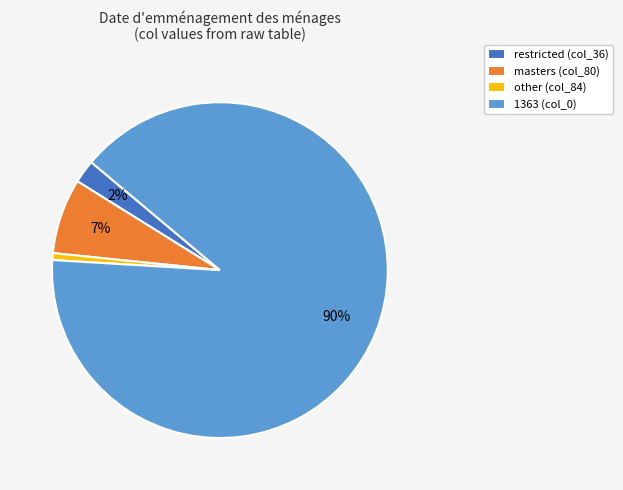

What is the majority slice?

1363 (col_0)